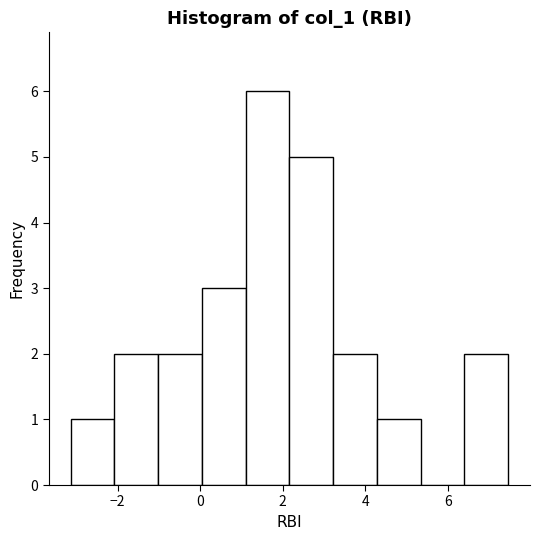

What is the height of the bar covering 3.22 to 4.28 on the x-axis? Neither the bar edges nor the heights are printed on the chart, so give them approximately, as read against the axes.

2